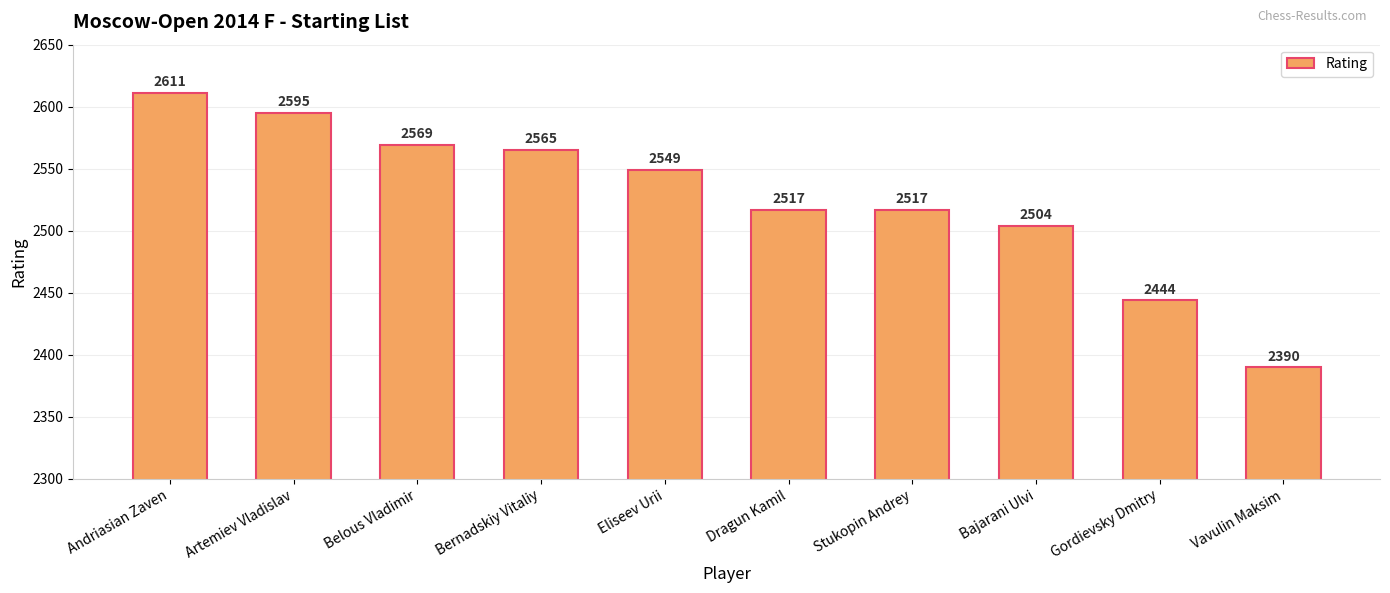

How many categories are shown in the chart?

10